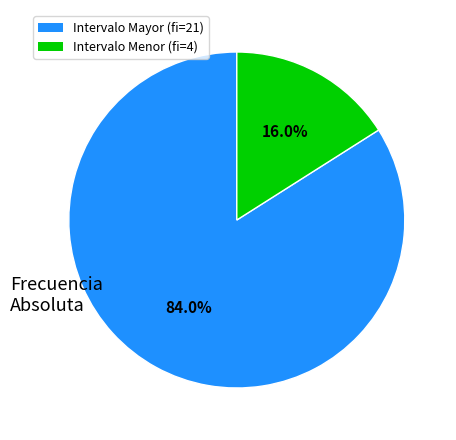

Does any single category account for the majority?

Yes